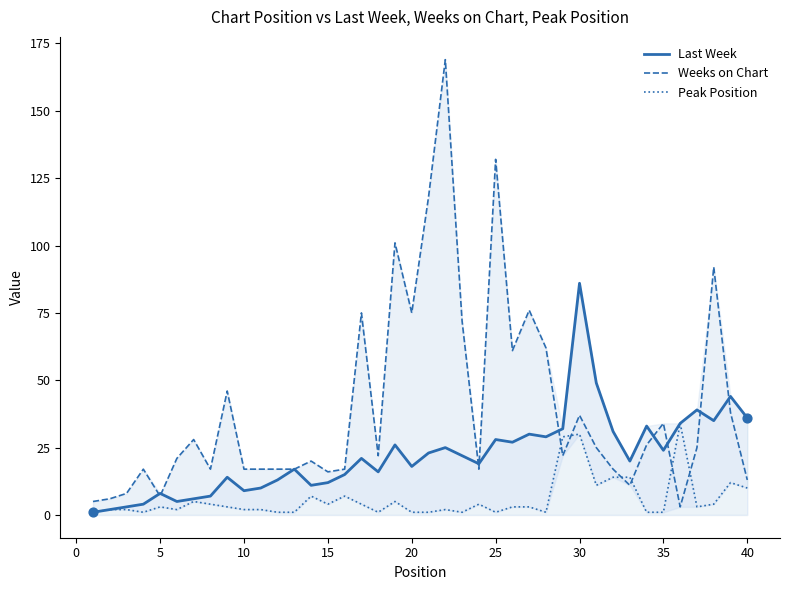

Which series has the largest total across all categories?

Weeks on Chart